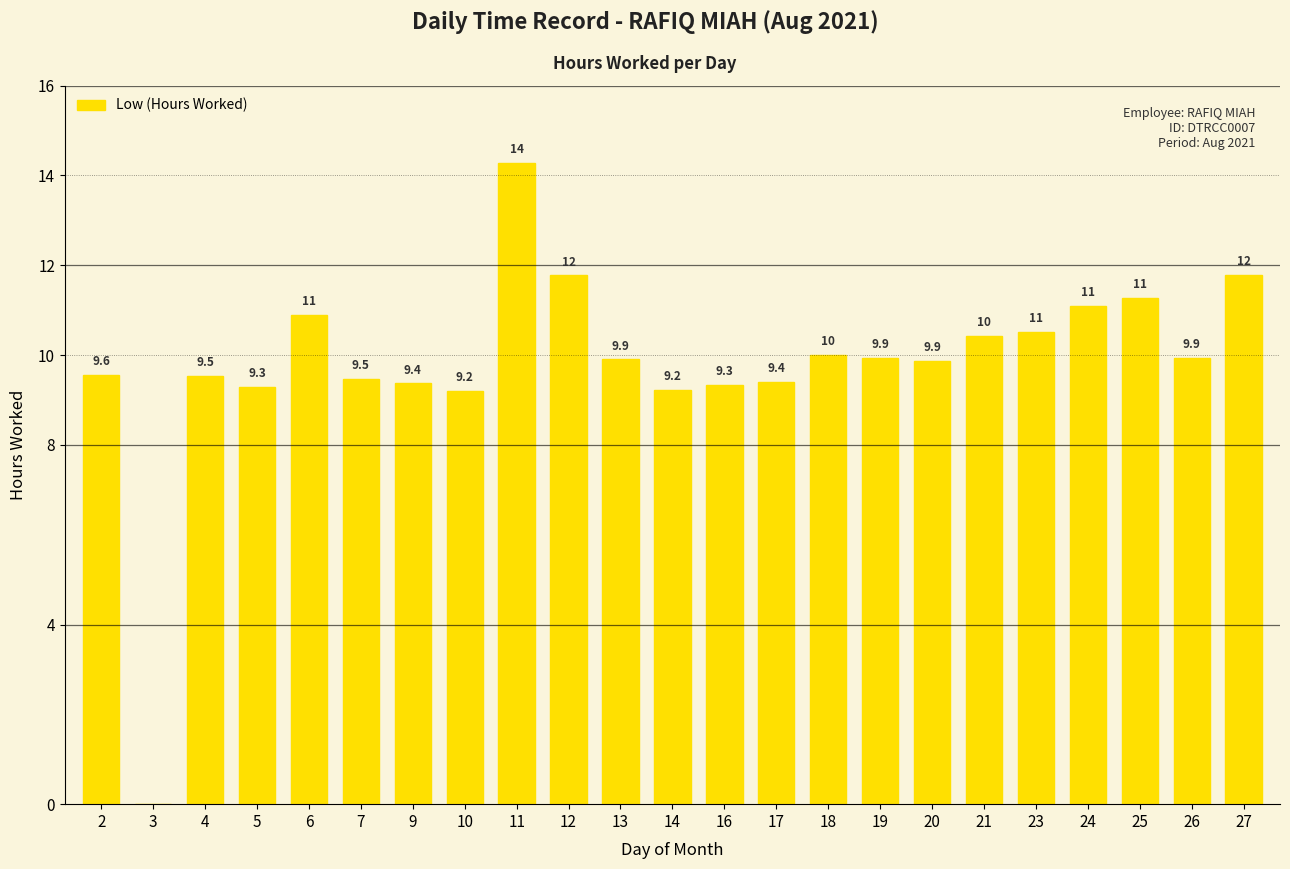

At which category does the chart reach its peak across all series?

11